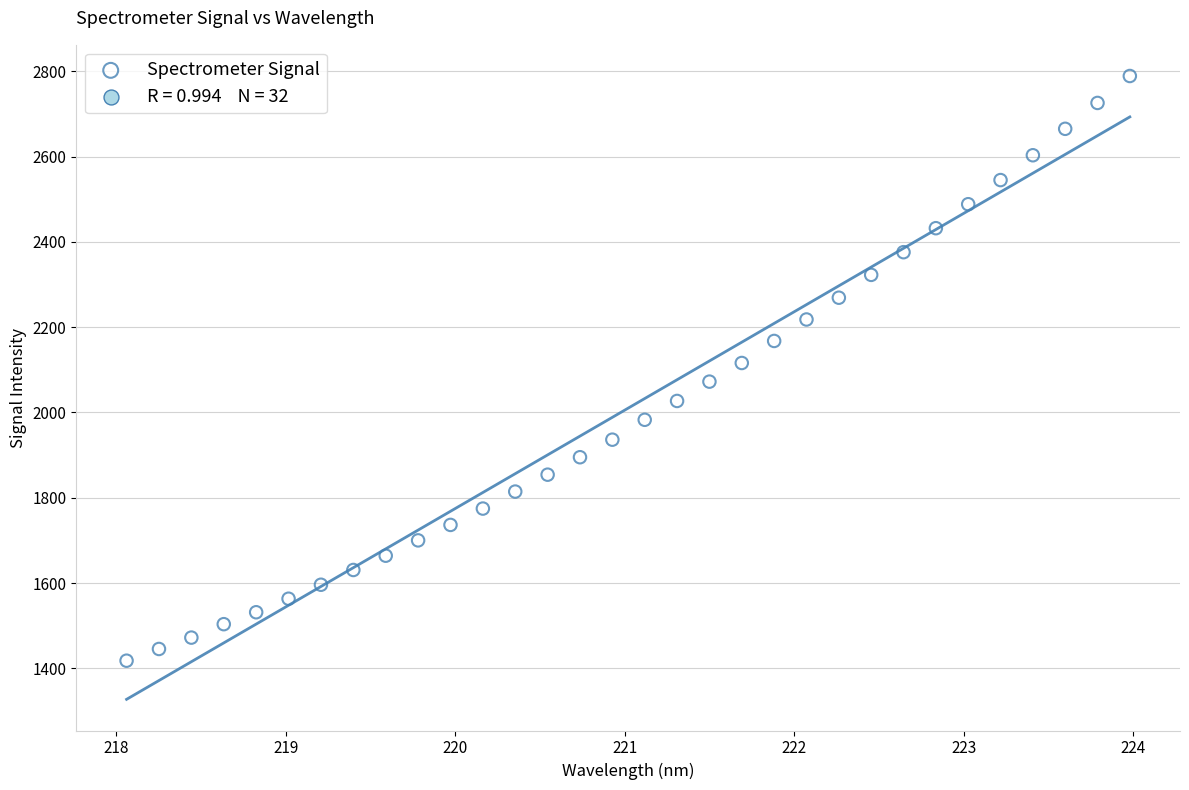

What is the range of Y values (max minus min)?

1371.0